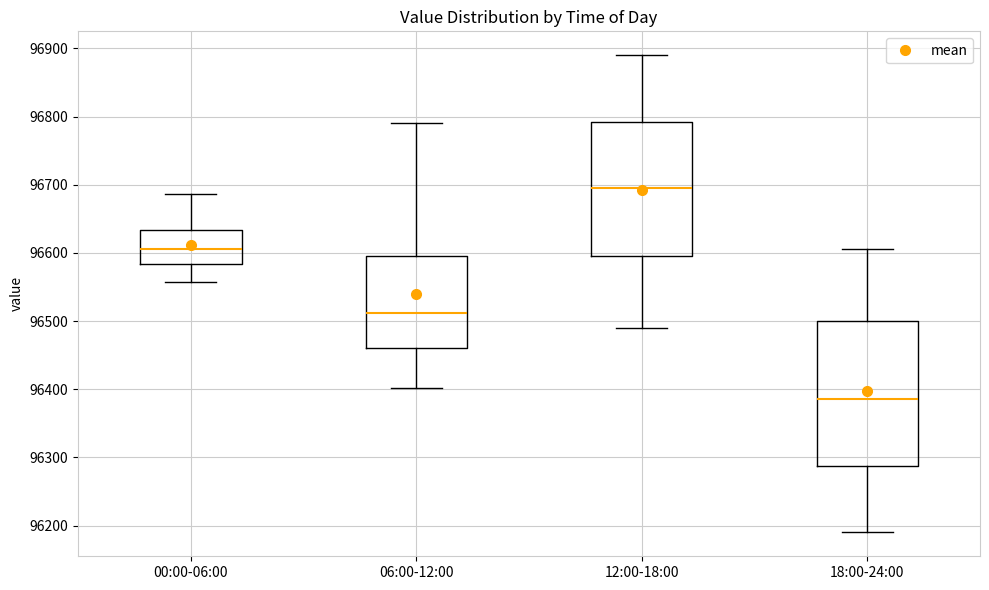

Reading left to right, read every box against the y-axis: the position of its median line, the range the box covers, and the ends of its whiskers. The values are not printed on the chart, so give them approximately, as read against the axis.

00:00-06:00: median 96610, box 96580 to 96630, whiskers 96560 to 96690
06:00-12:00: median 96510, box 96460 to 96600, whiskers 96400 to 96790
12:00-18:00: median 96700, box 96600 to 96790, whiskers 96490 to 96890
18:00-24:00: median 96390, box 96290 to 96500, whiskers 96190 to 96610